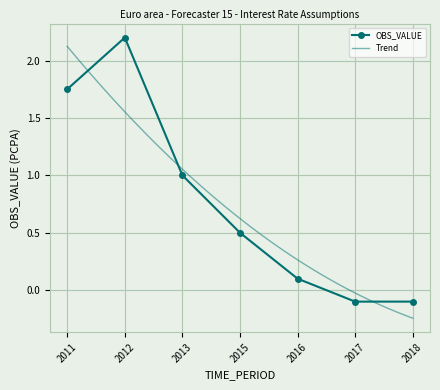

How many positive values are there?

5